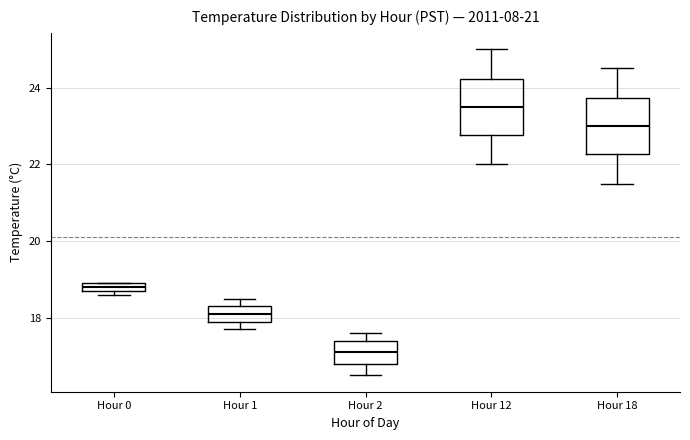

Which box has the highest median line?

Hour 12